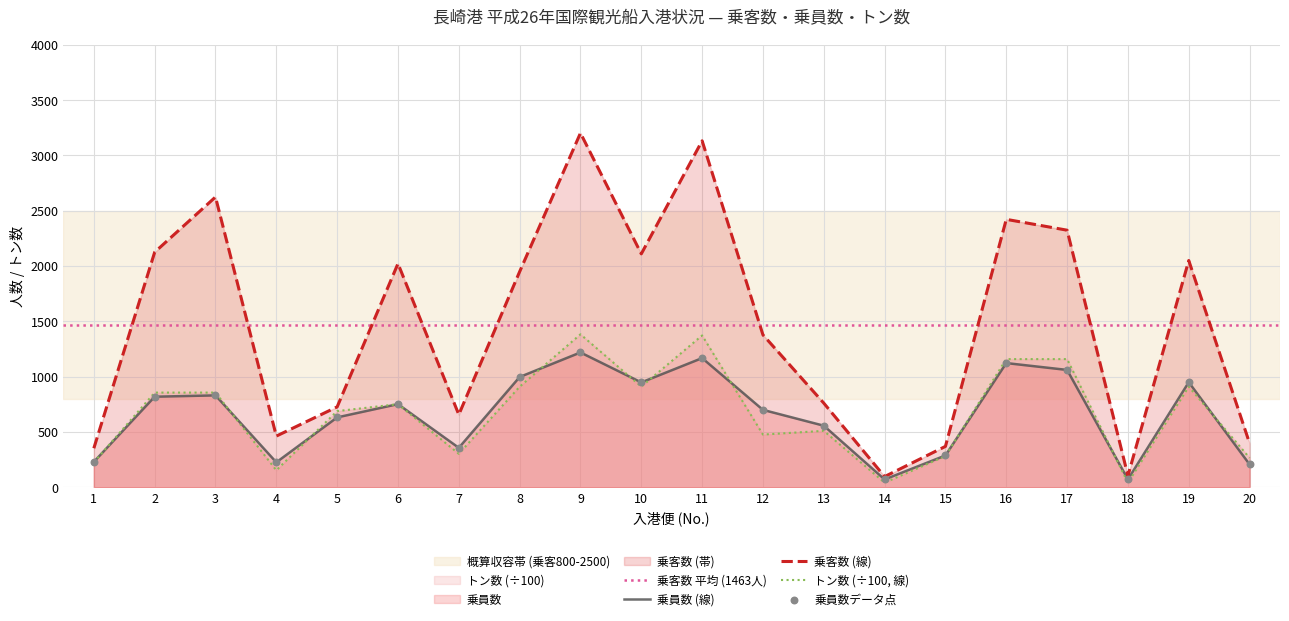

At how many categories does at least one series exceed 155?

18